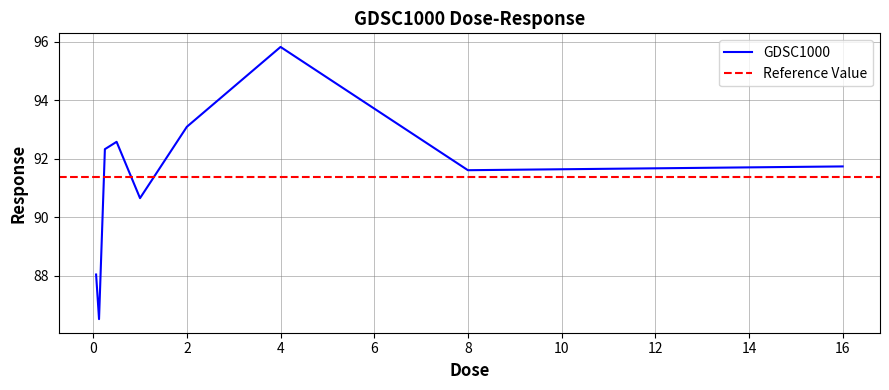

List the labels in order of value, largest first.

4.0, 2.0, 0.5, 0.25, 16.0, 8.0, 1.0, 0.0625, 0.125